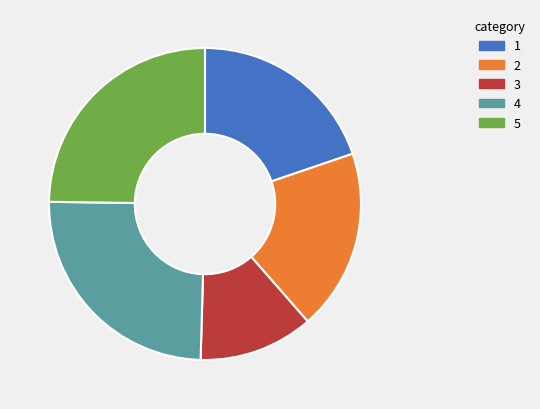

Is there any slice that represents more than half of the pie?

No